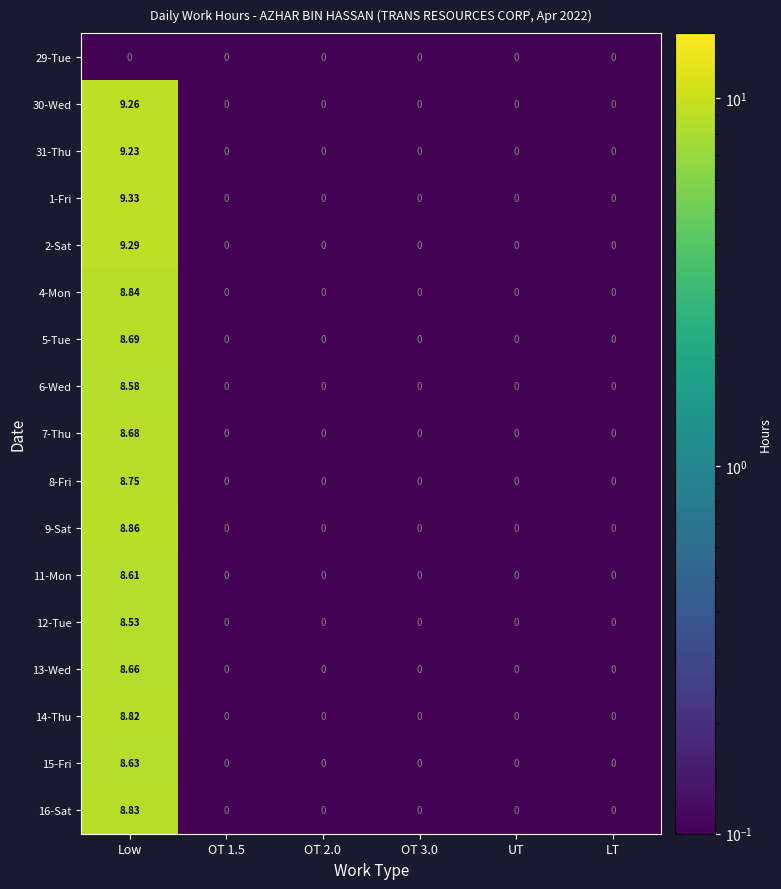

At how many categories does at least one series exceed 6?

1